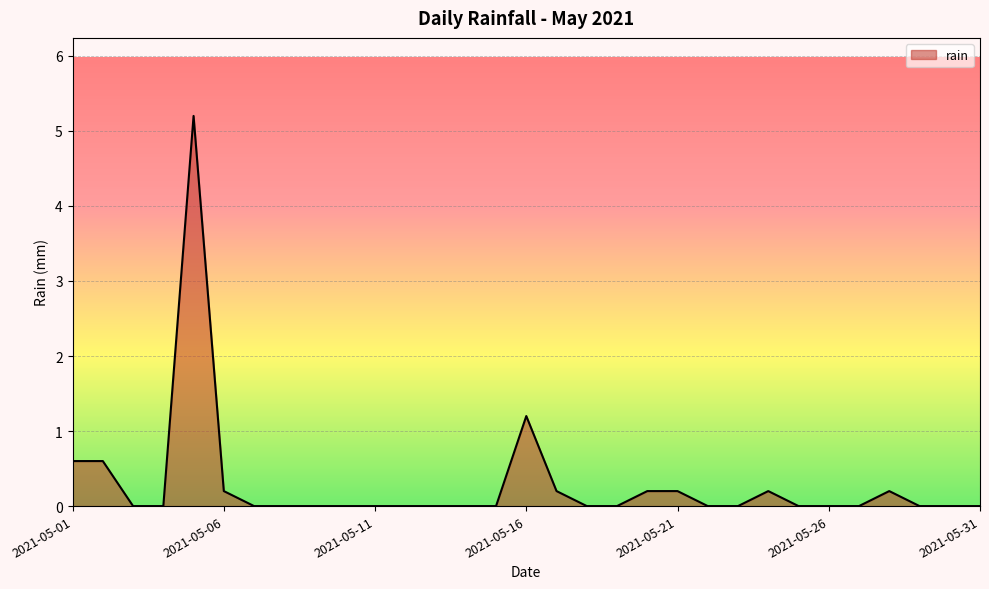

What is the average value?

0.3